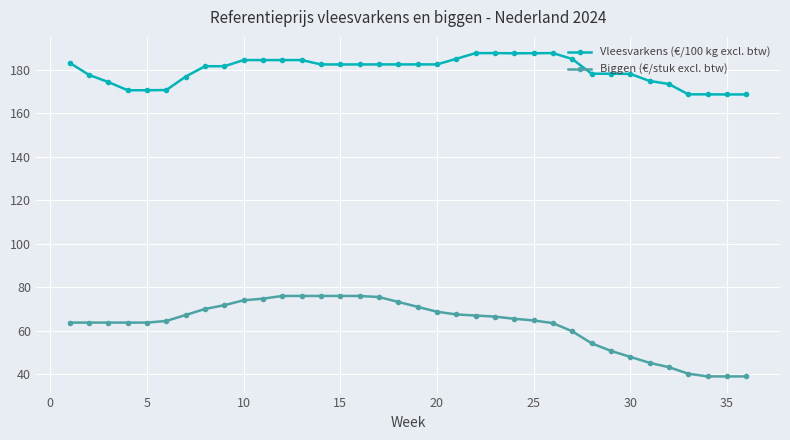

Which series has the largest total across all categories?

Vleesvarkens (€/100 kg excl. btw)